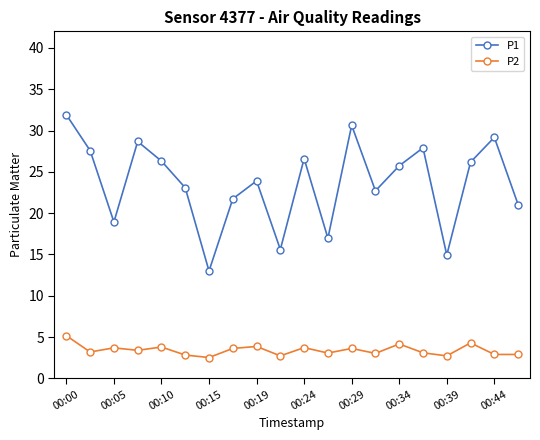

What are all the series names shown in the legend?

P1, P2